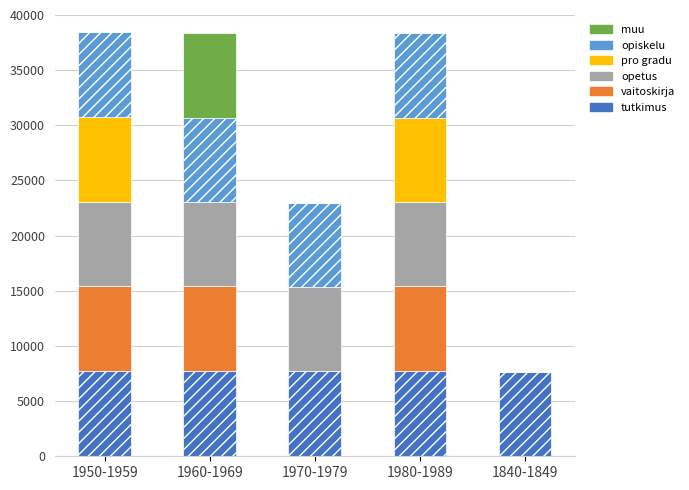

What is the total value across all series at 1950-1959?

38481